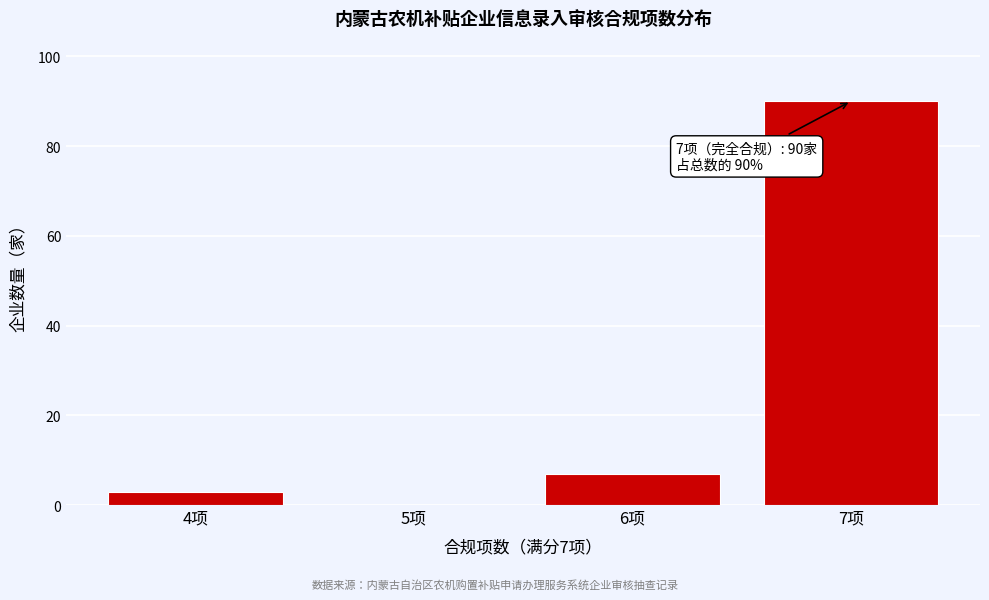

Reading left to right, transcribe all the data shown in this chart.

4项=3	5项=0	6项=7	7项=90